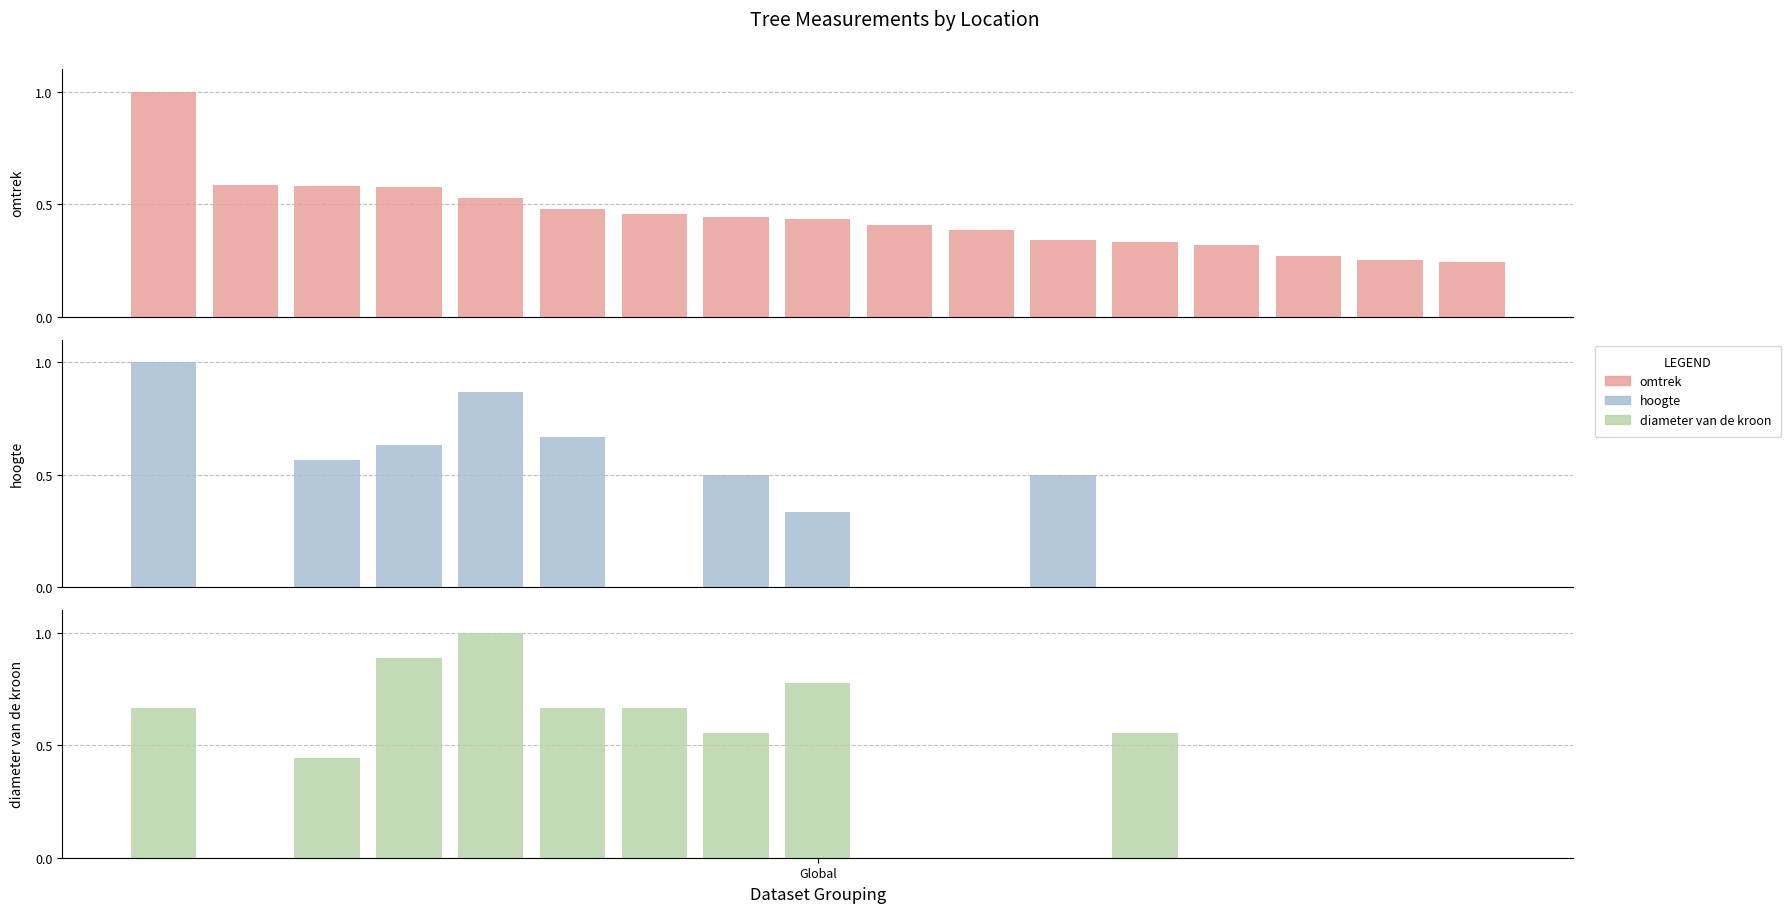

Between 5 and 9, which is larger?

5